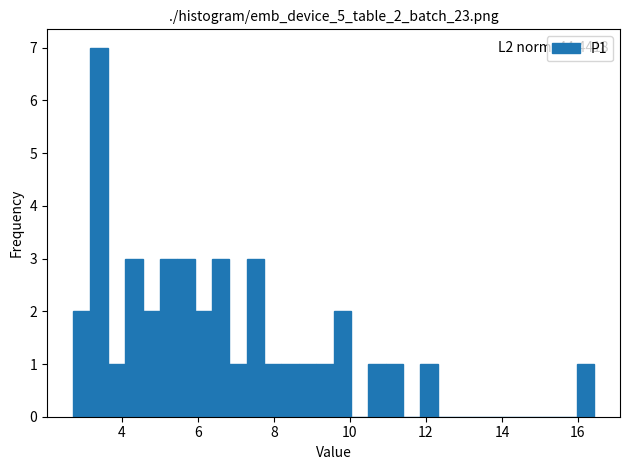

Around what value on the x-axis is the tallest bar? Give the approximate position of its centre, as read against the axis.

3.4